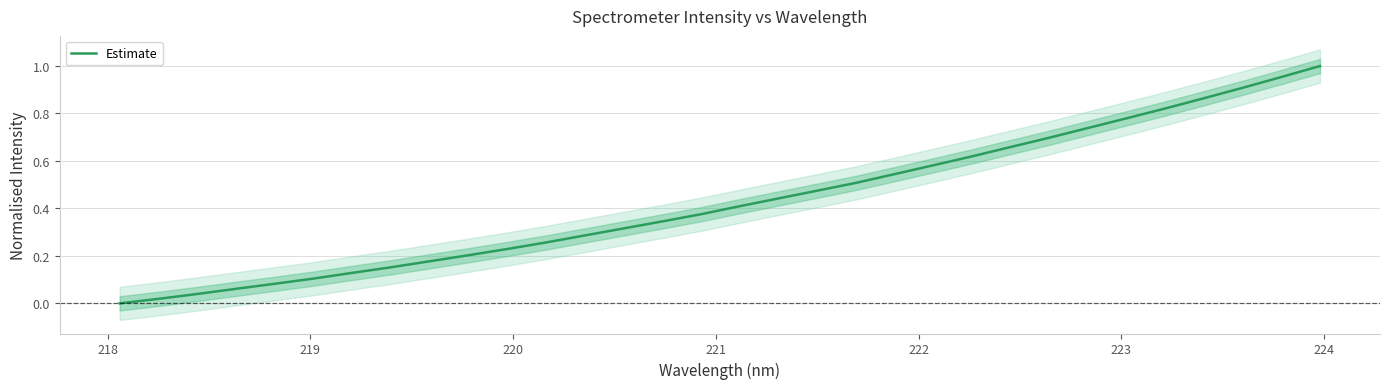

What is the maximum value shown in the chart?

1.0